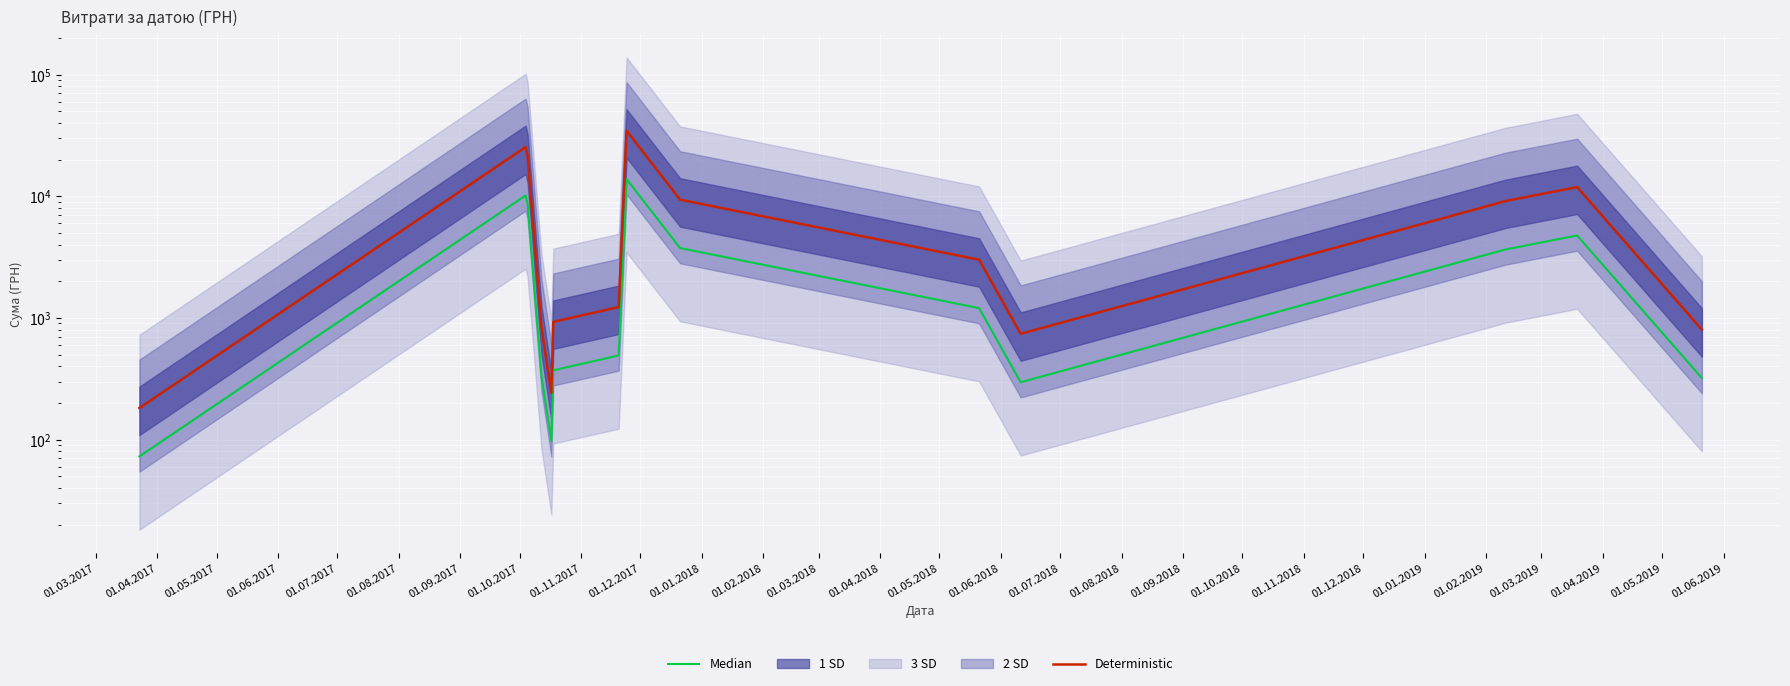

How many interior local peaks does the Deterministic series have?

3